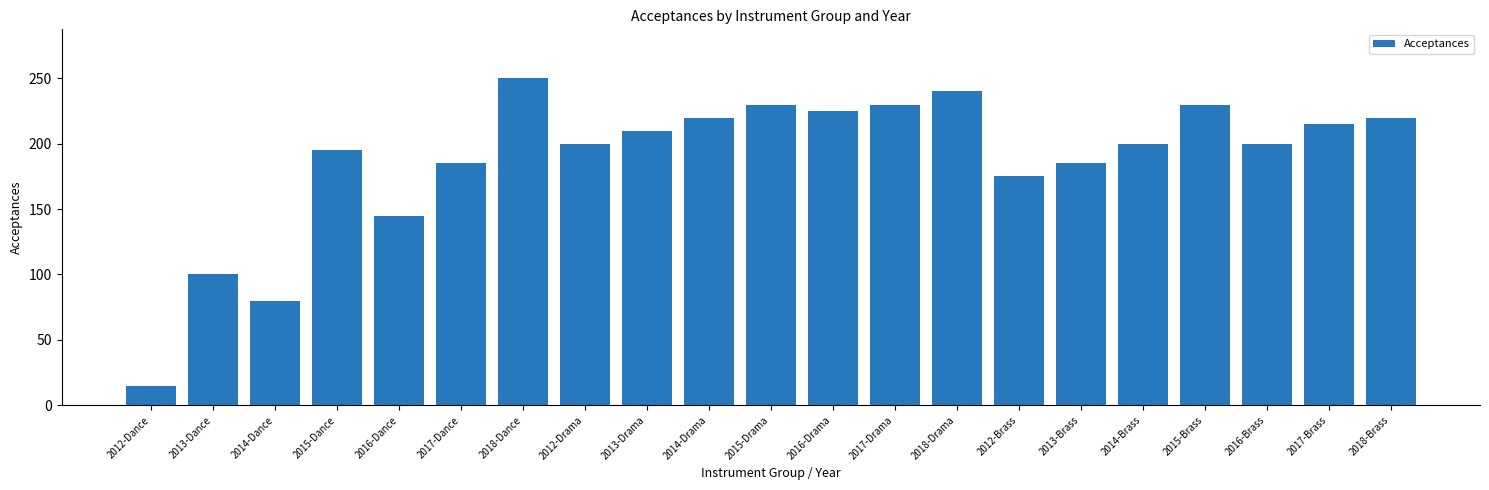

What is the label of the 4th bar from the left?

2015-Dance